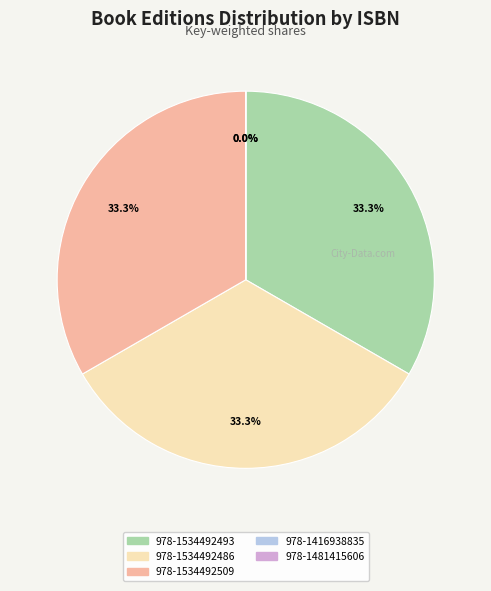

Does any single category account for the majority?

No